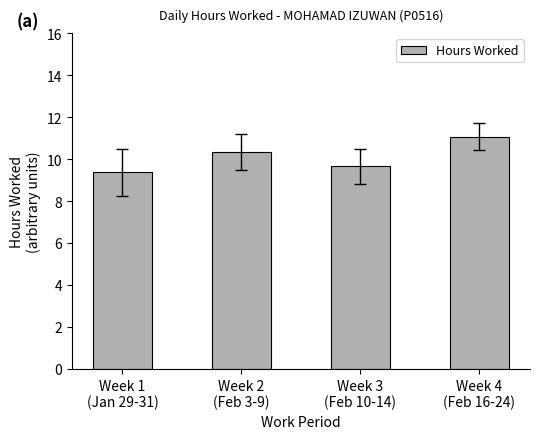

Reading right to left, extract all data points from this chart.

Week 4
(Feb 16-24)=11.1	Week 3
(Feb 10-14)=9.6	Week 2
(Feb 3-9)=10.3	Week 1
(Jan 29-31)=9.4